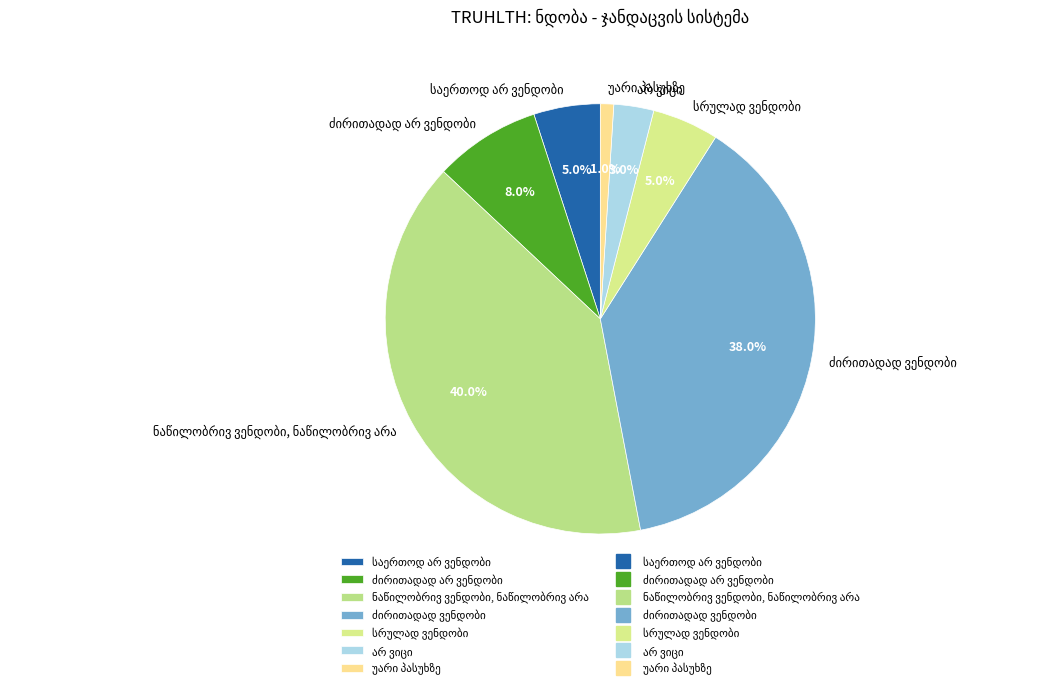

Is there a majority slice in this chart?

No